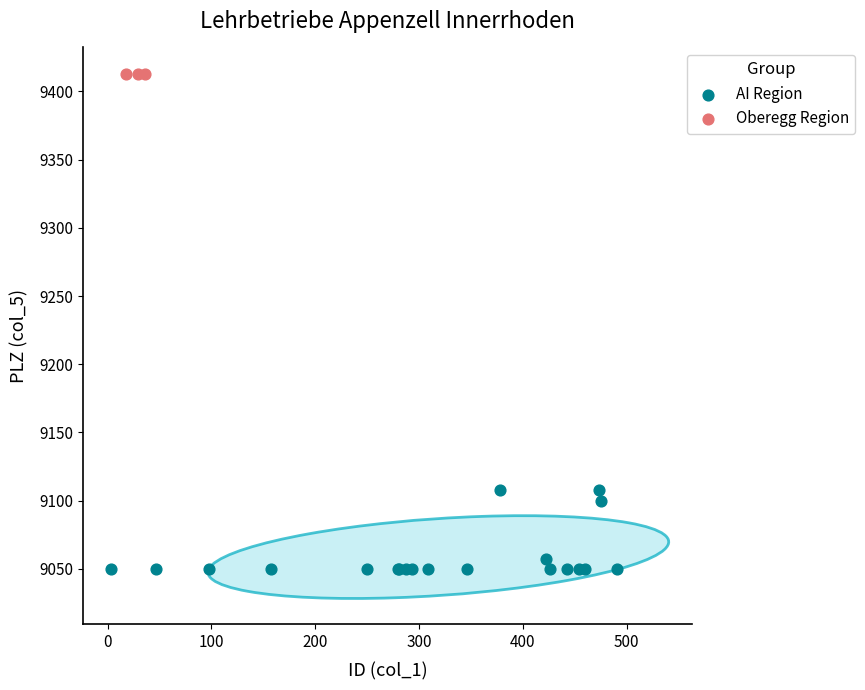

Which series reaches the maximum Y coordinate?

Oberegg Region